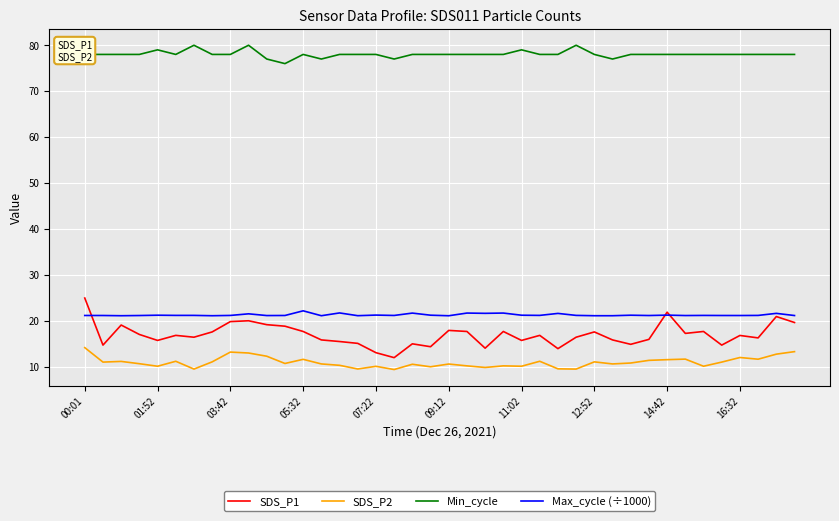

Which series has the widest spread of values?

SDS_P1